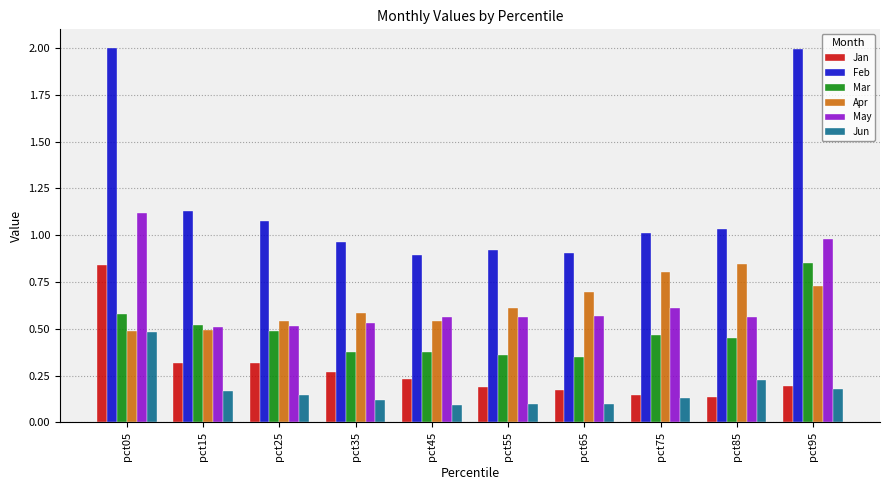

Count the Jan values in the range 0 to 1.

10